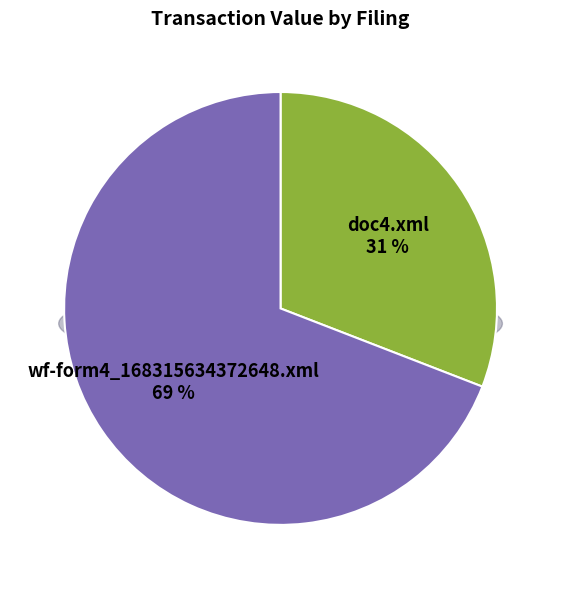

Is there a majority slice in this chart?

Yes